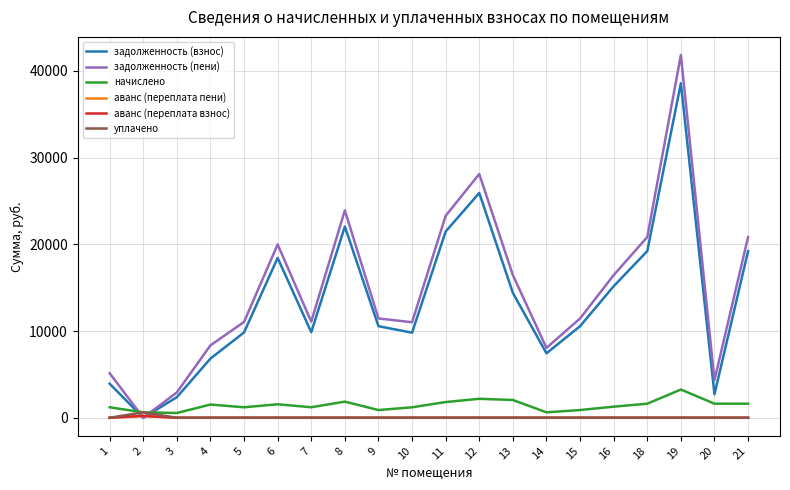

What is the difference between the second highest and minimum values in the задолженность (пени) series?

28107.0